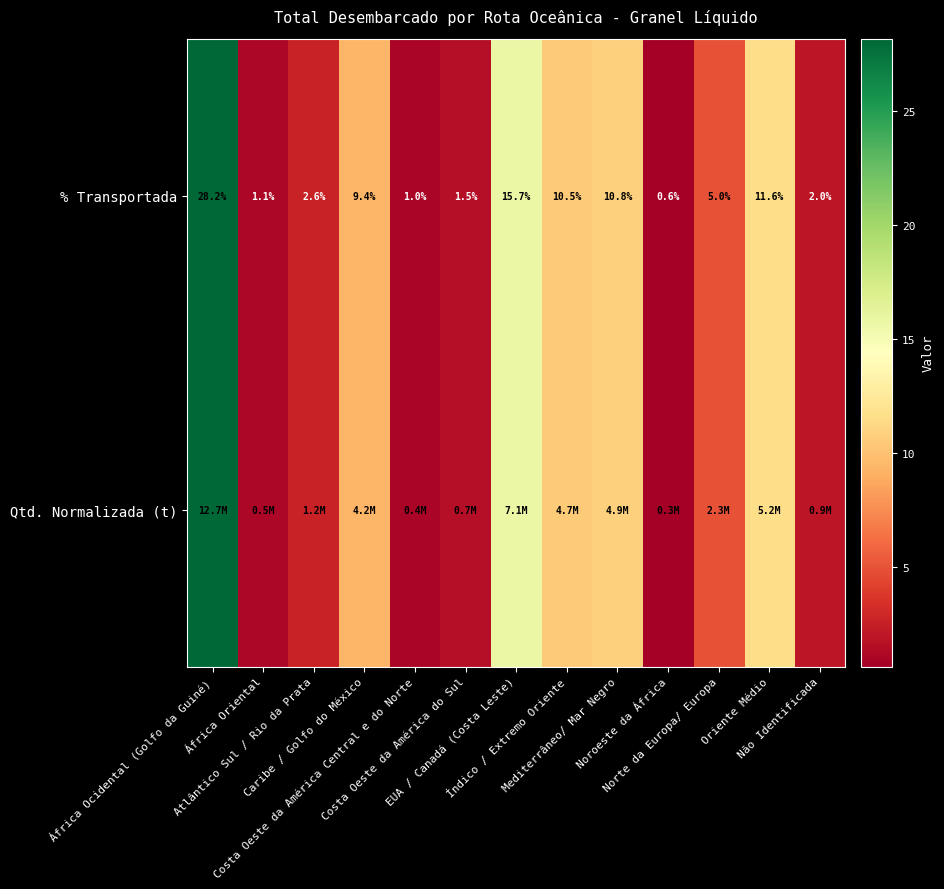

How many values in the % Transportada series exceed 5?

7